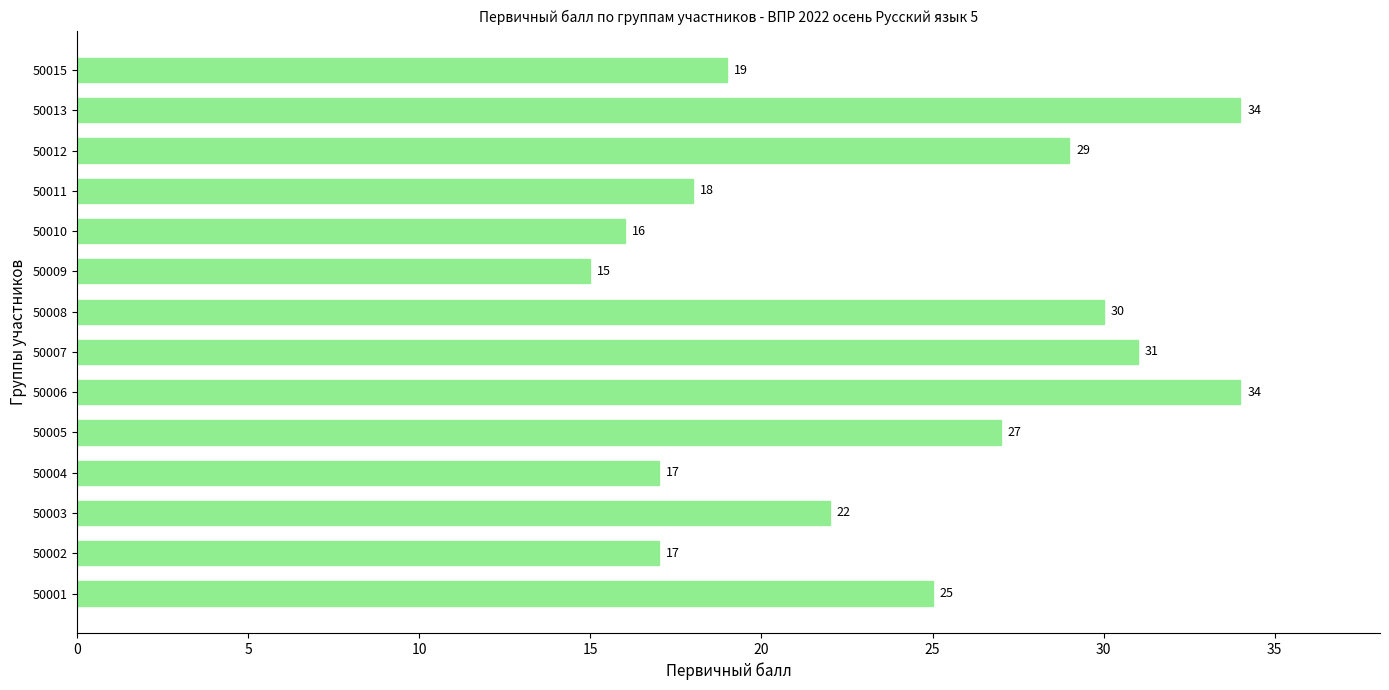

At which label is the value closest to 24?

50001